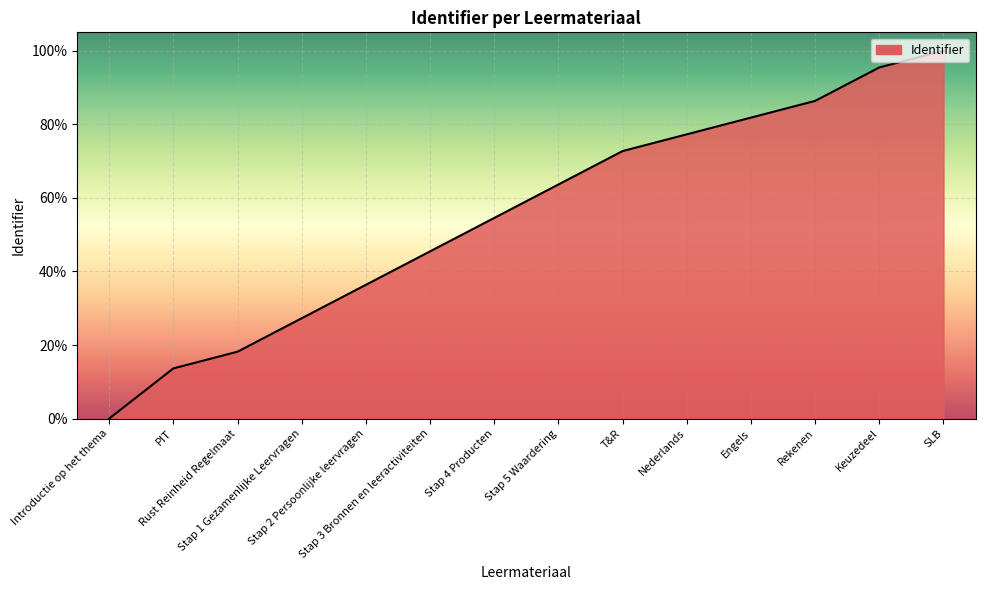

Which label corresponds to the largest value in the chart?

SLB